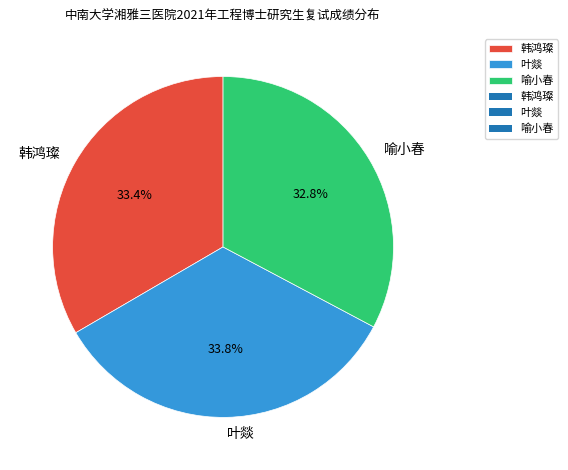

Is the sum of 喻小春 and 叶燚 greater than half?

Yes